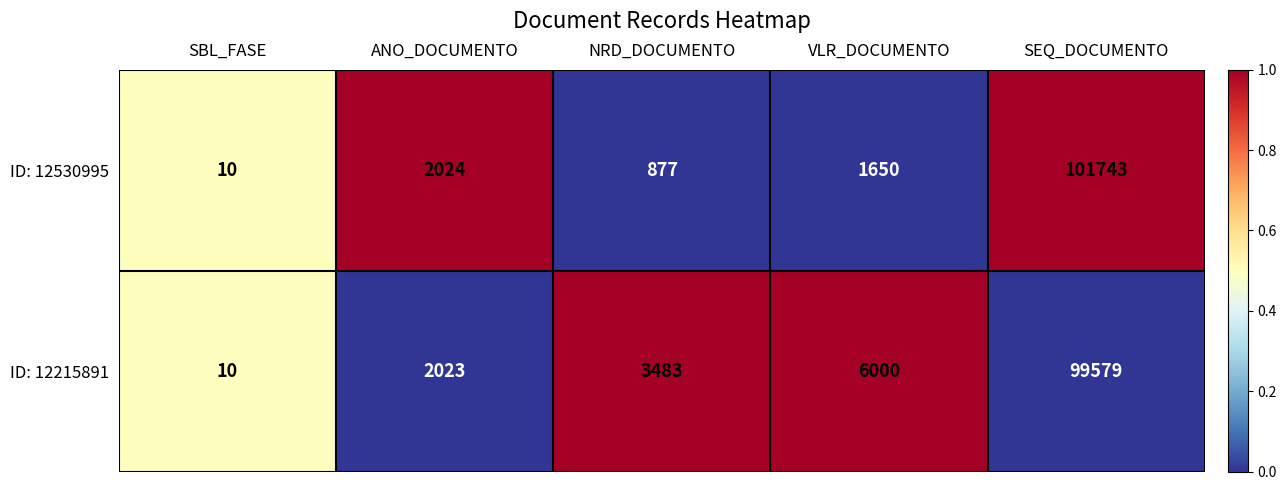

What is the greatest value displayed?

101743